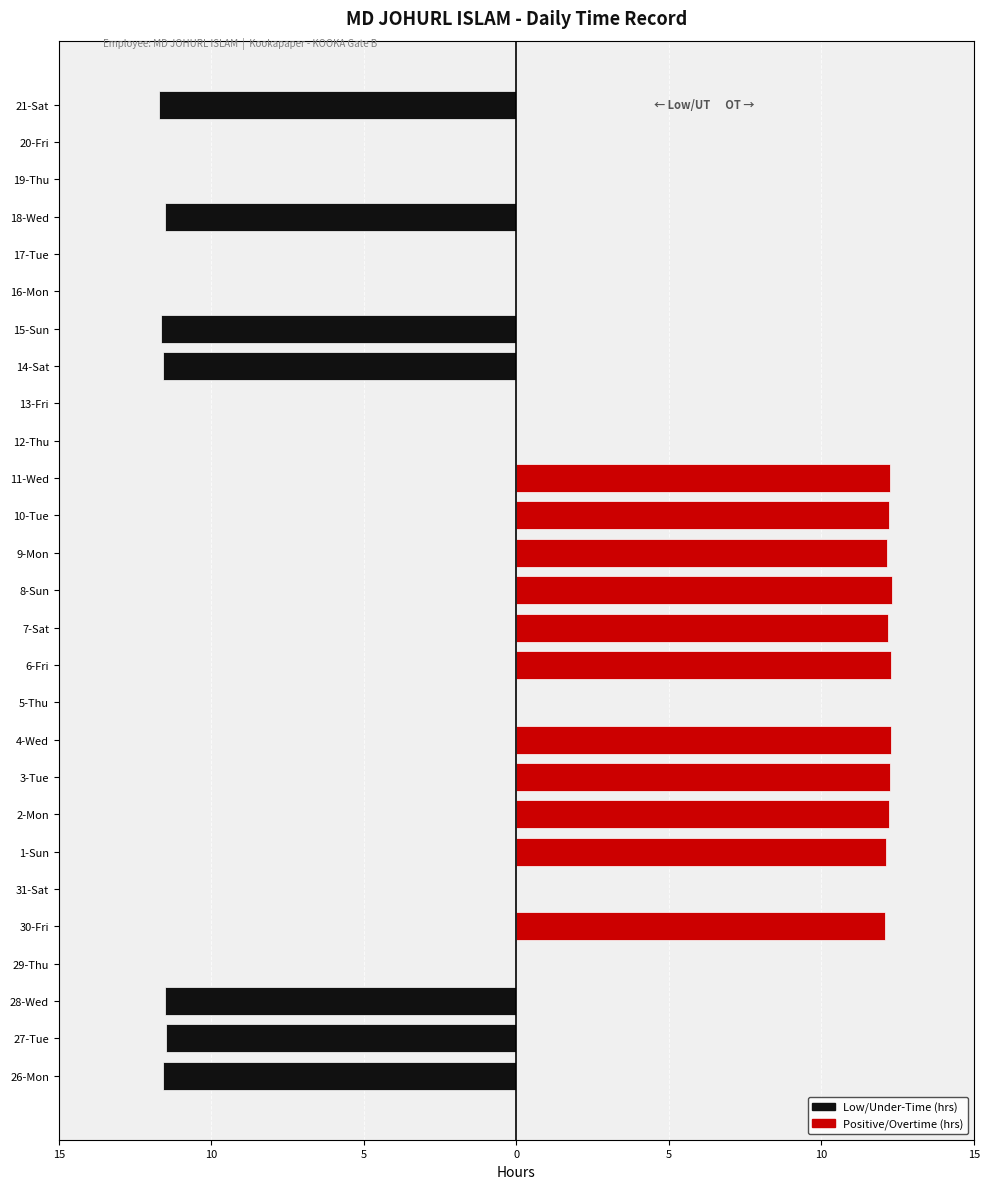

Which series changed the most between 26-Mon and 3-Tue?

Positive/OT hours